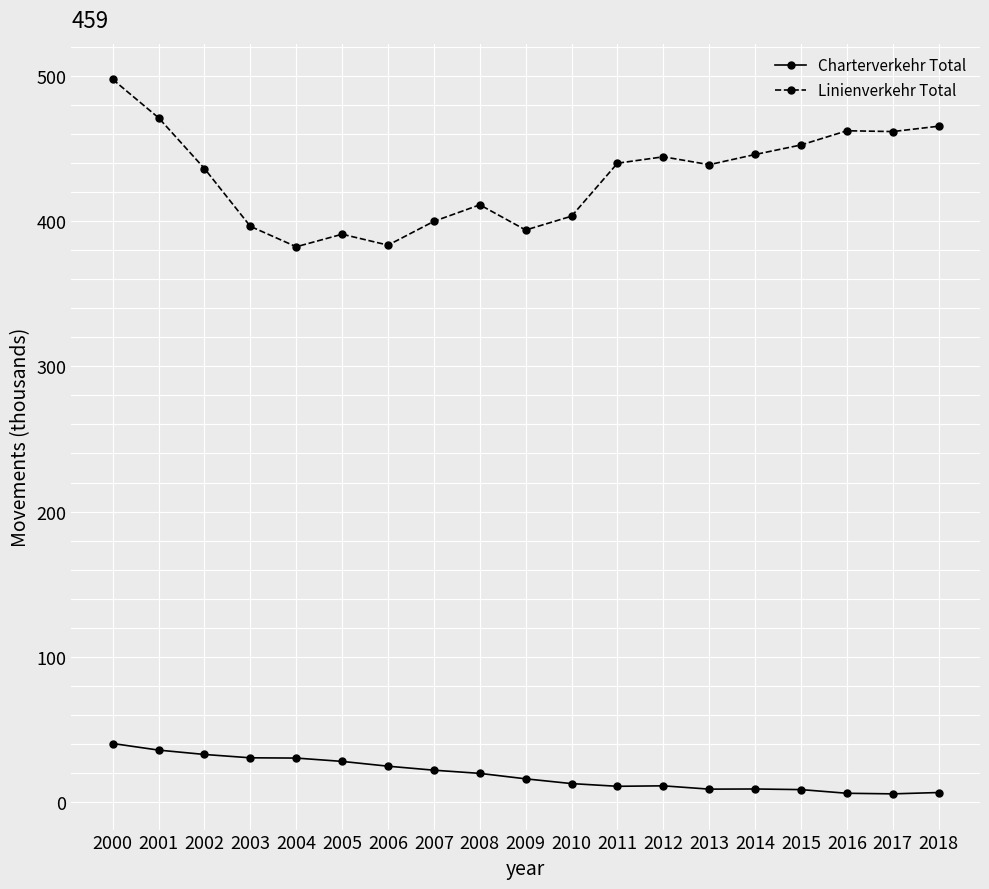

List the series in order of their overall mean, highest first.

Linienverkehr Total, Charterverkehr Total